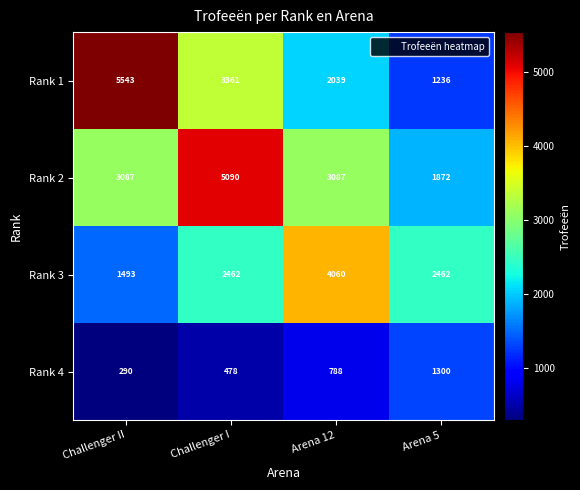

Rank the series by their maximum value, from lowest to highest.

Rank 4, Rank 3, Rank 2, Rank 1